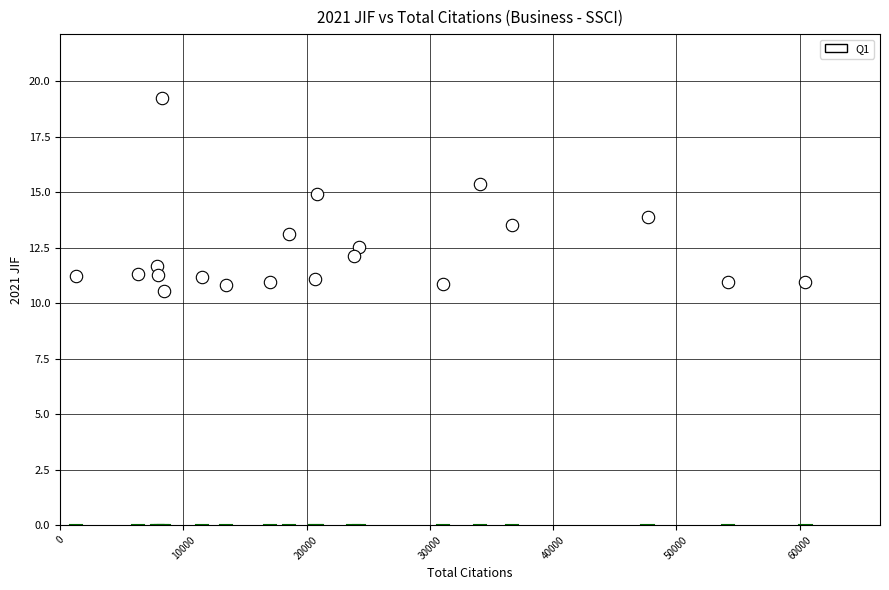

What is the range of X values (max minus min)?

59154.0